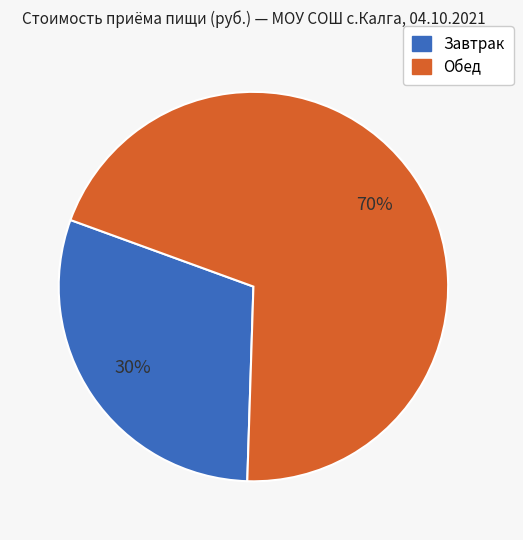

How many segments does this pie chart have?

2